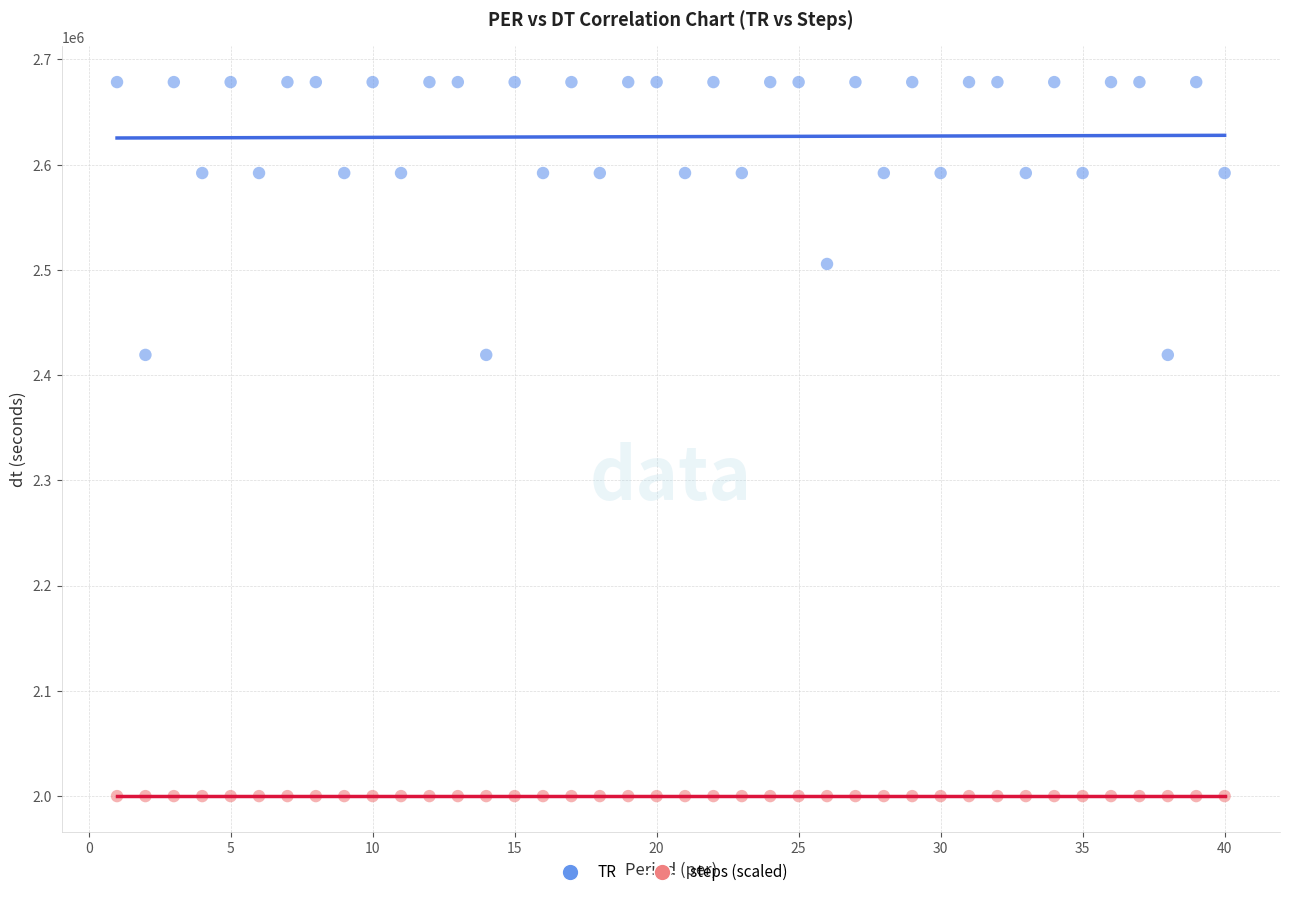

How many data points are displayed?

80